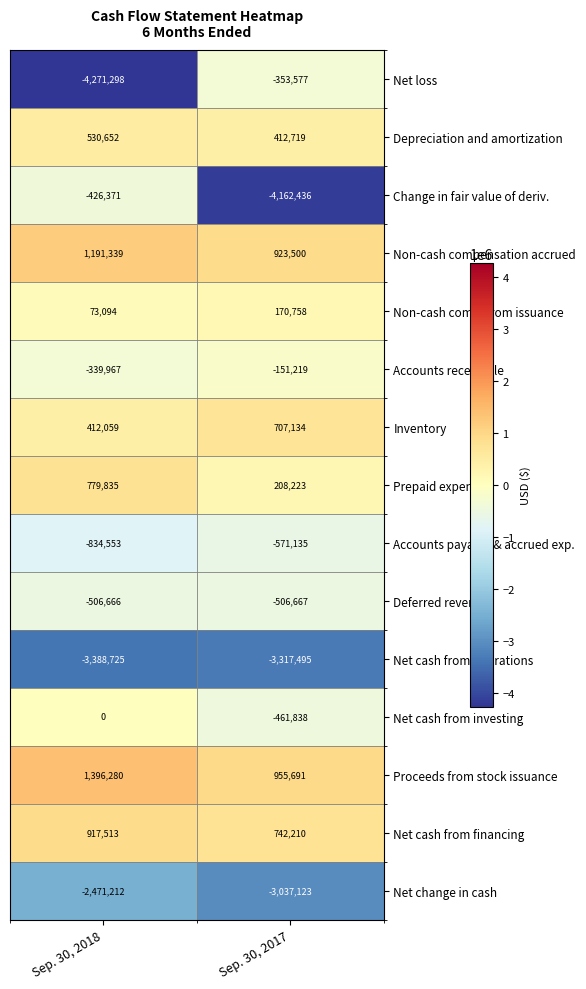

Which series has the largest total across all categories?

Proceeds from stock issuance